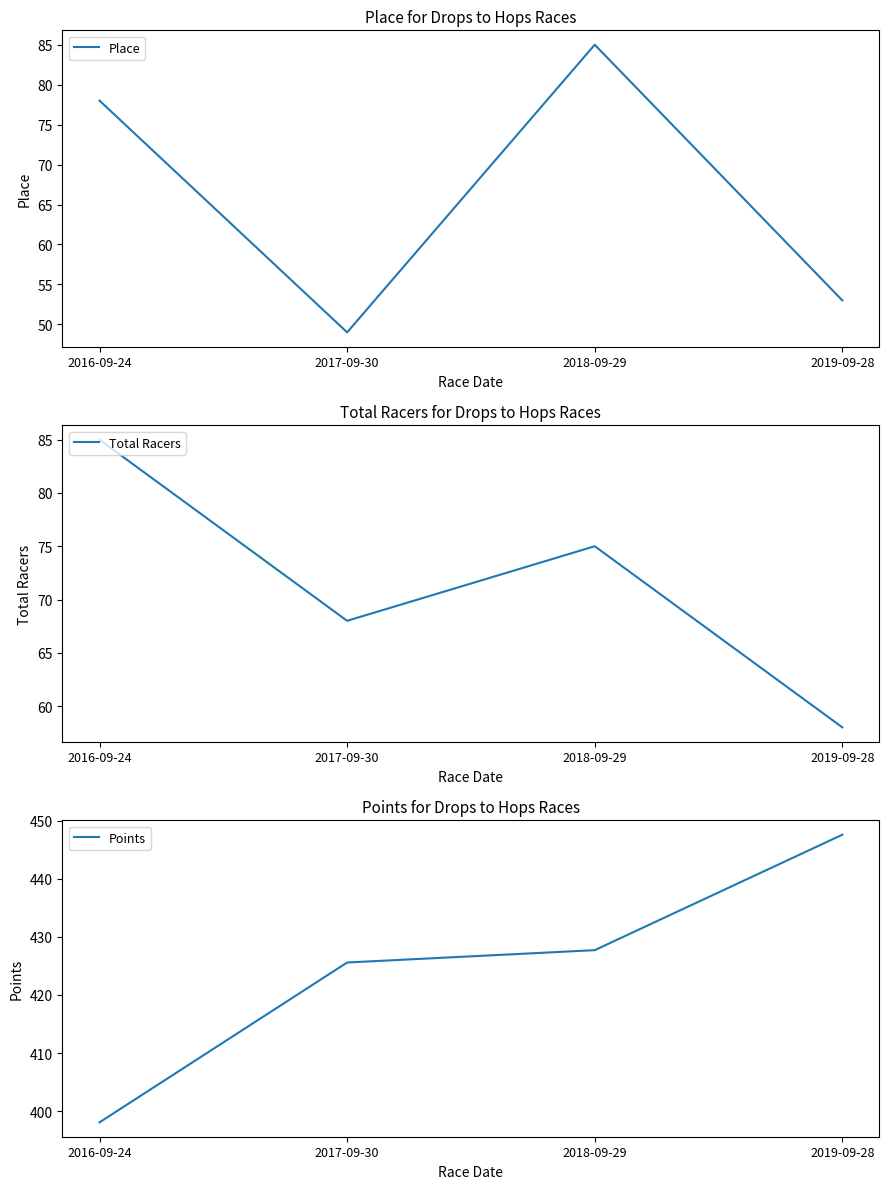

True or false: Total Racers has more than 0 interior local peaks.

True